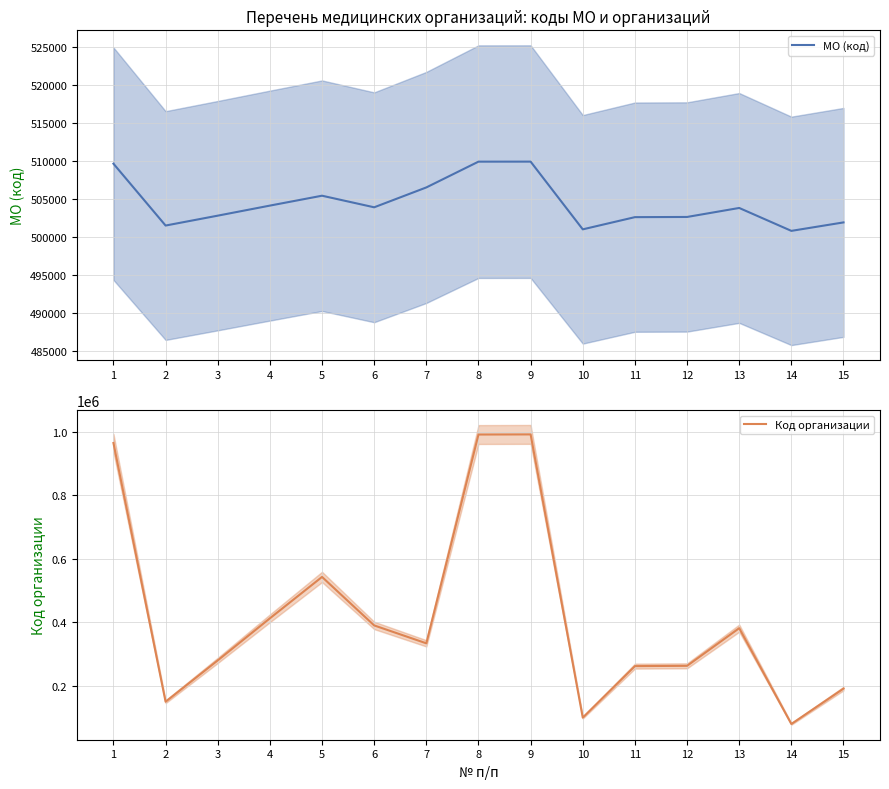

What is the sum of all Код организации values?

6332515